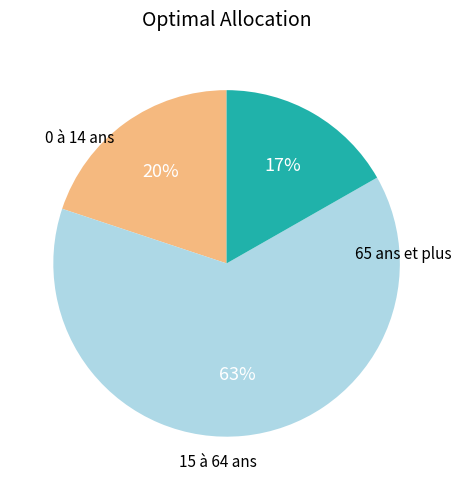

Does any single category account for the majority?

Yes